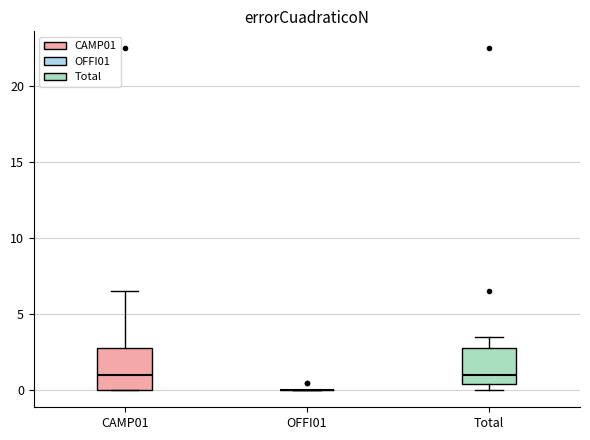

Where does the upper whisker of the box for Total end on the y-axis? The values are not printed on the chart, so give them approximately, as read against the axis.

3.5